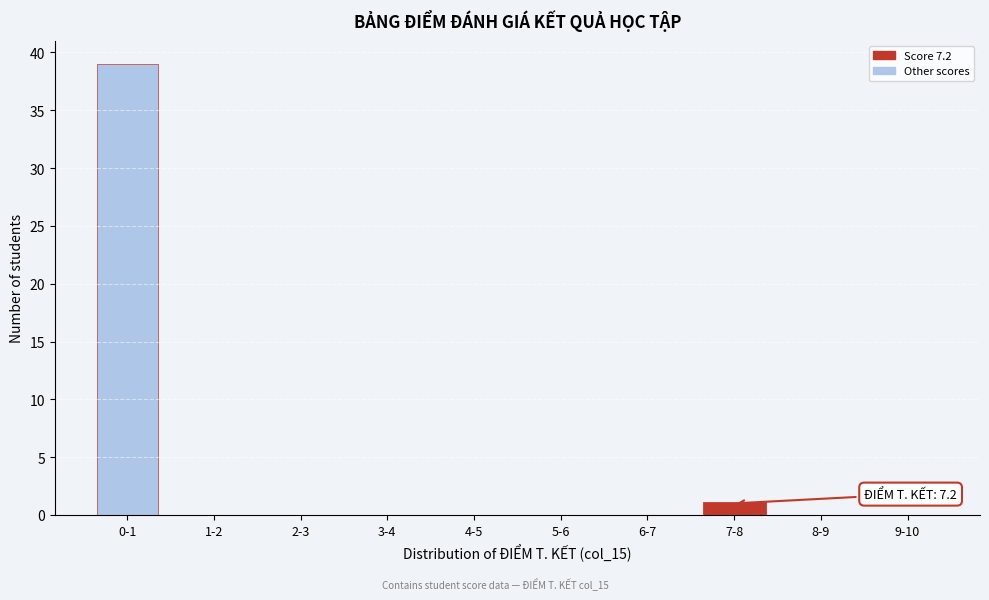

Reading left to right, what are all the values shown in this chart?

0-1=39	1-2=0	2-3=0	3-4=0	4-5=0	5-6=0	6-7=0	7-8=1	8-9=0	9-10=0